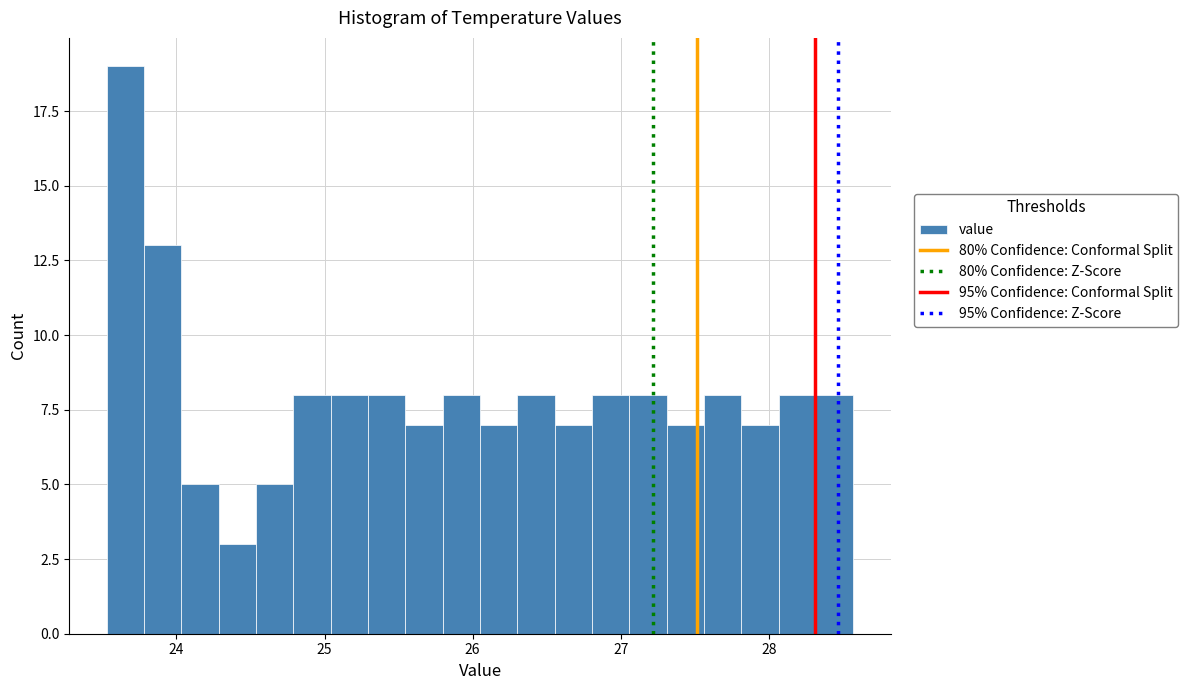

Around what value on the x-axis is the tallest bar? Give the approximate position of its centre, as read against the axis.

23.7